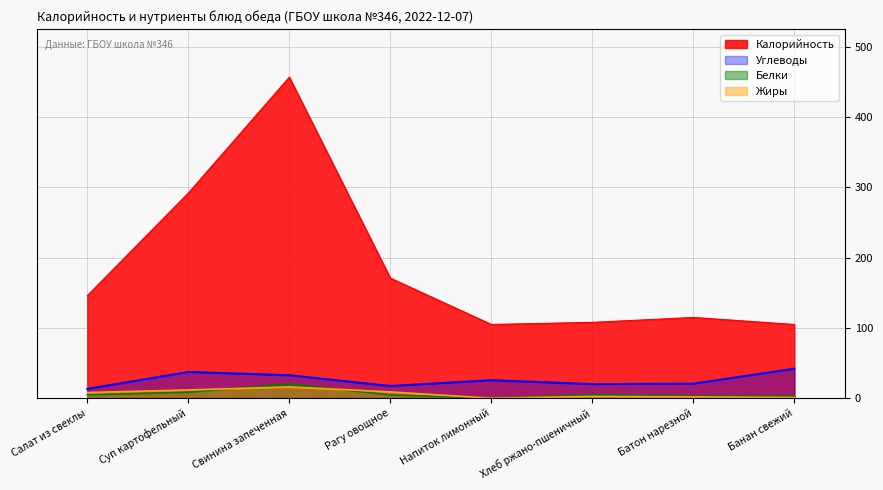

What is the label of the 3rd point from the left?

Свинина запеченная